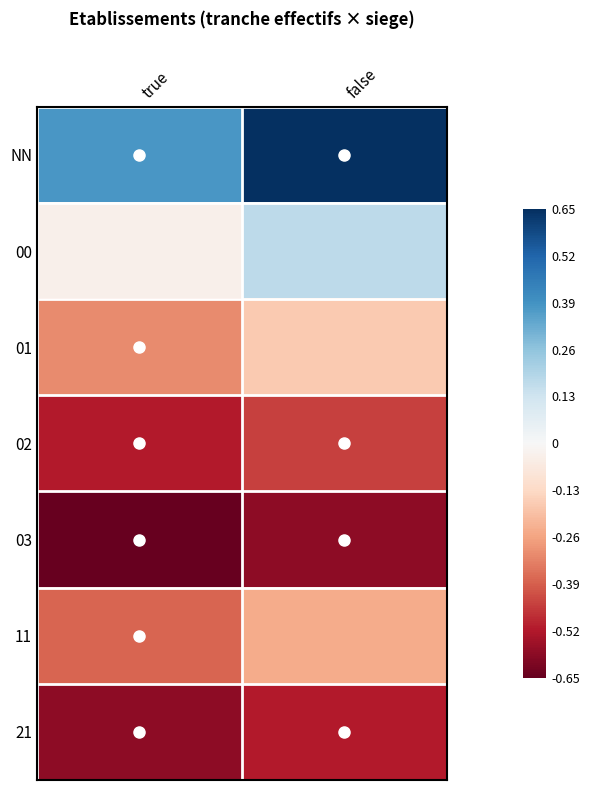

Which label corresponds to the largest value in the chart?

false